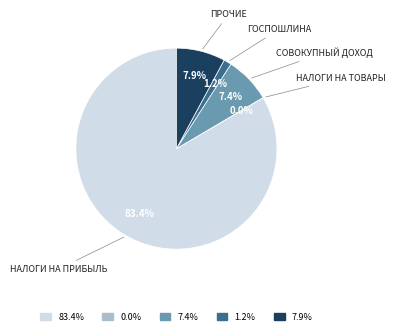

Is there any slice that represents more than half of the pie?

Yes